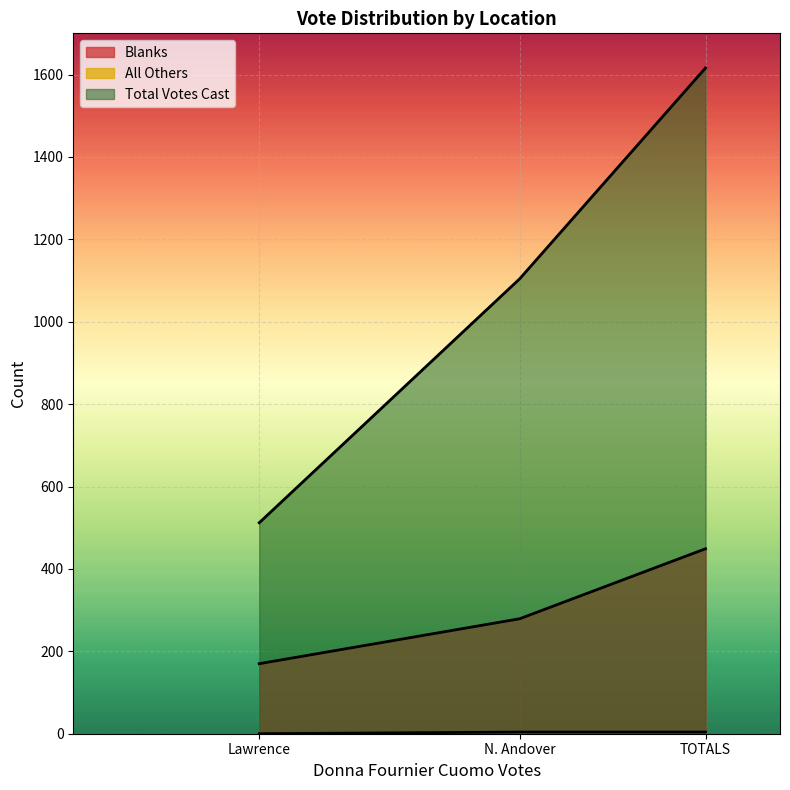

How many positive values does the All Others series have?

2